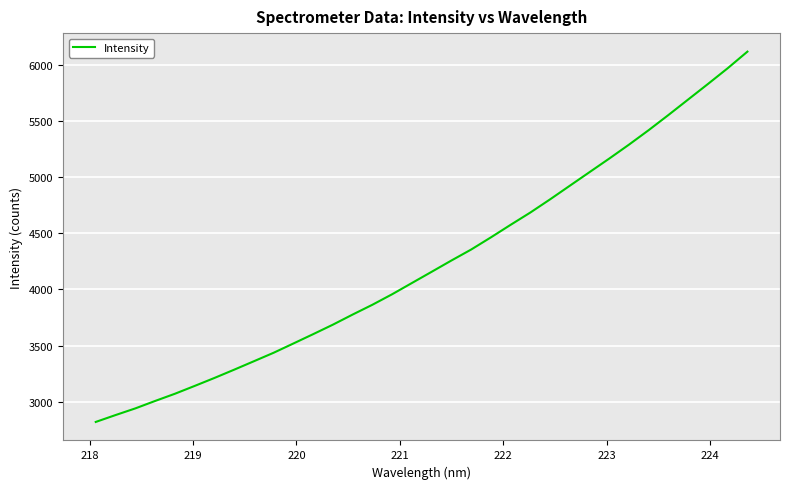

What is the greatest value displayed?

6119.4